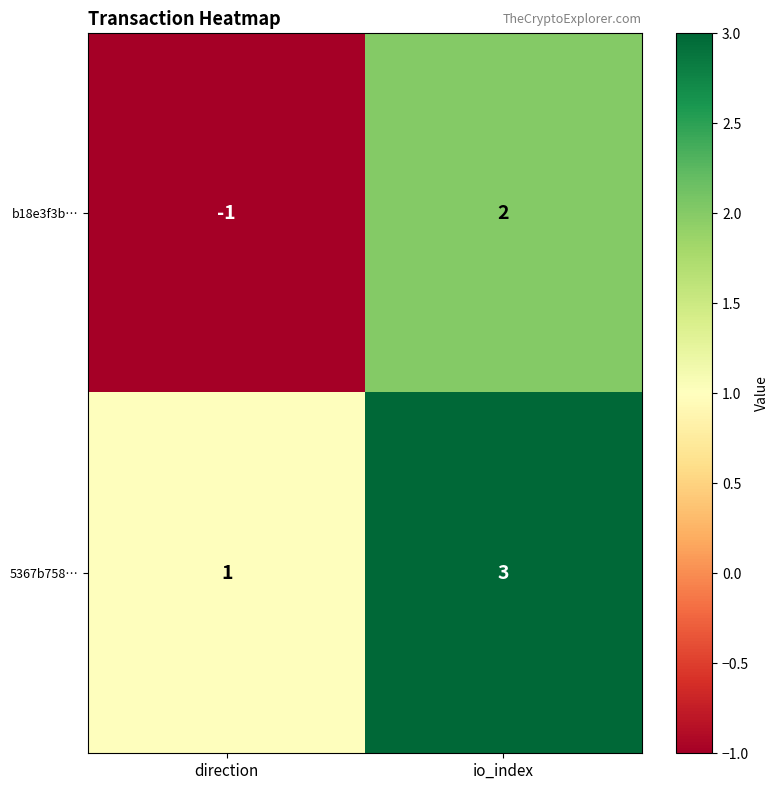

Which series changed the most between direction and io_index?

b18e3f3b…